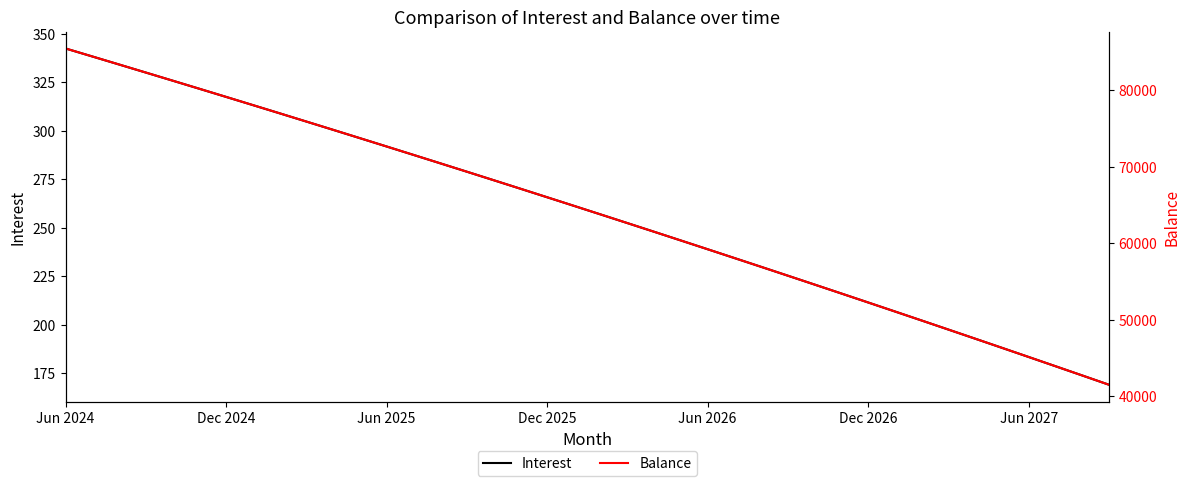

What is the maximum value for Interest?

342.4